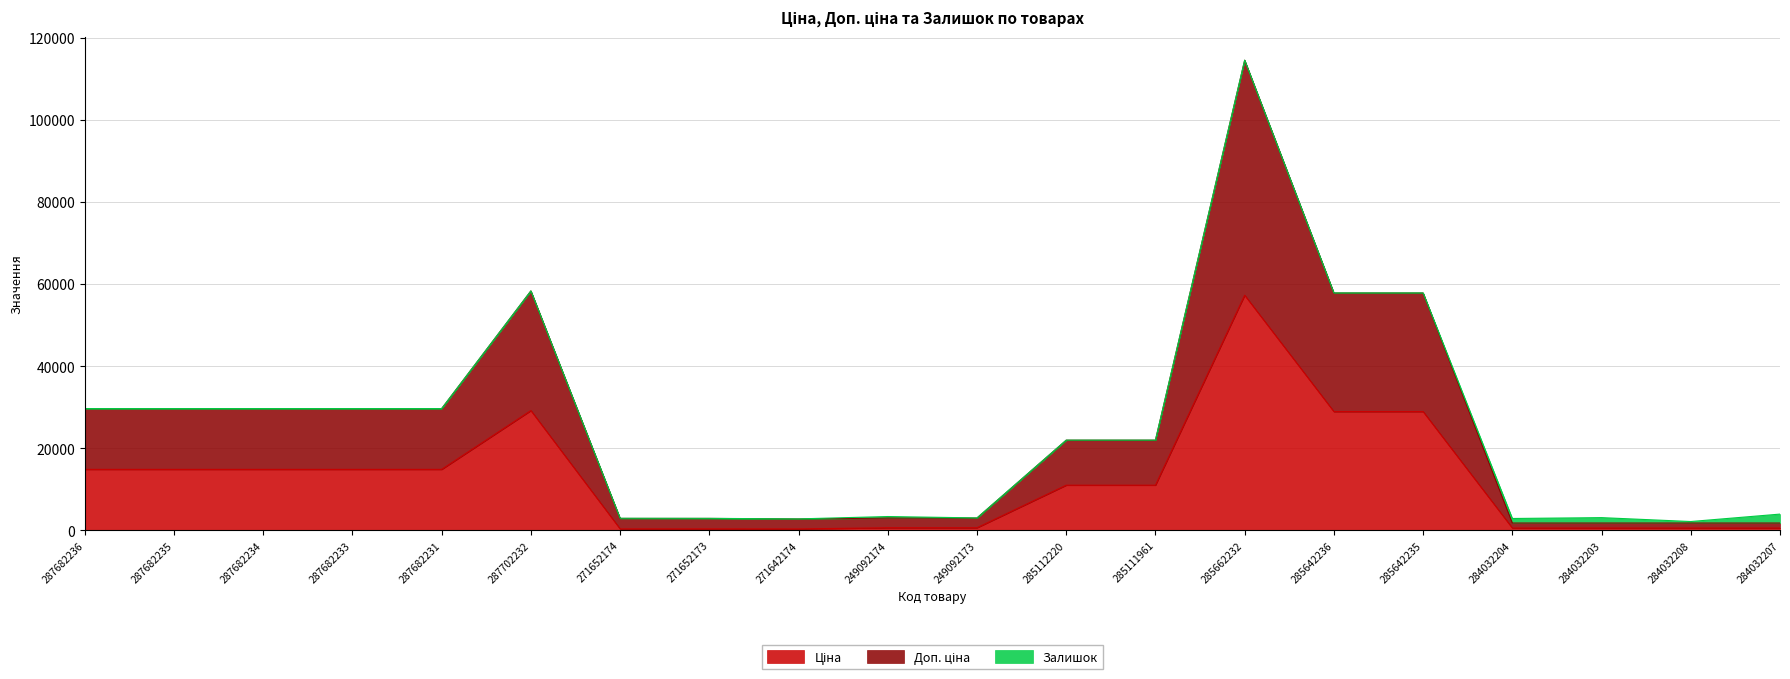

What is the total value across all series at 287682234?

29635.2